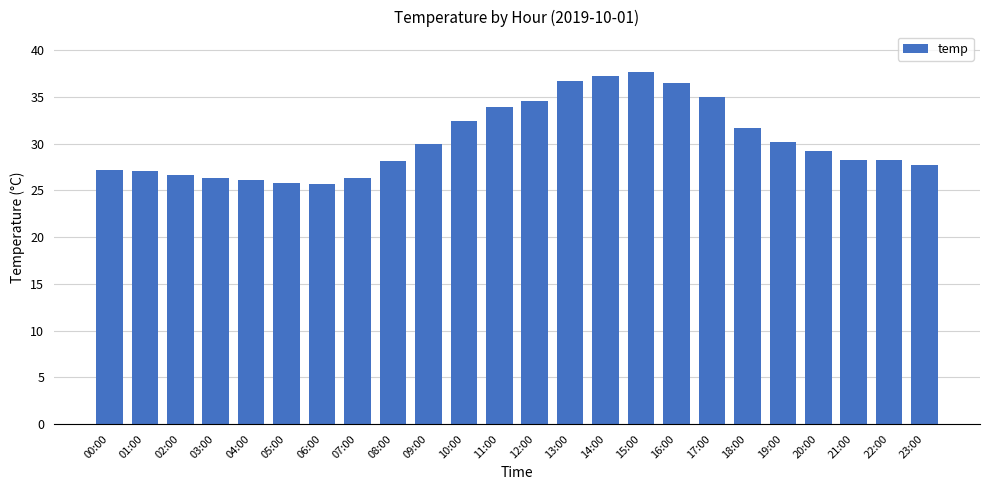

True or false: the data shows 36.5 at 16:00.

True